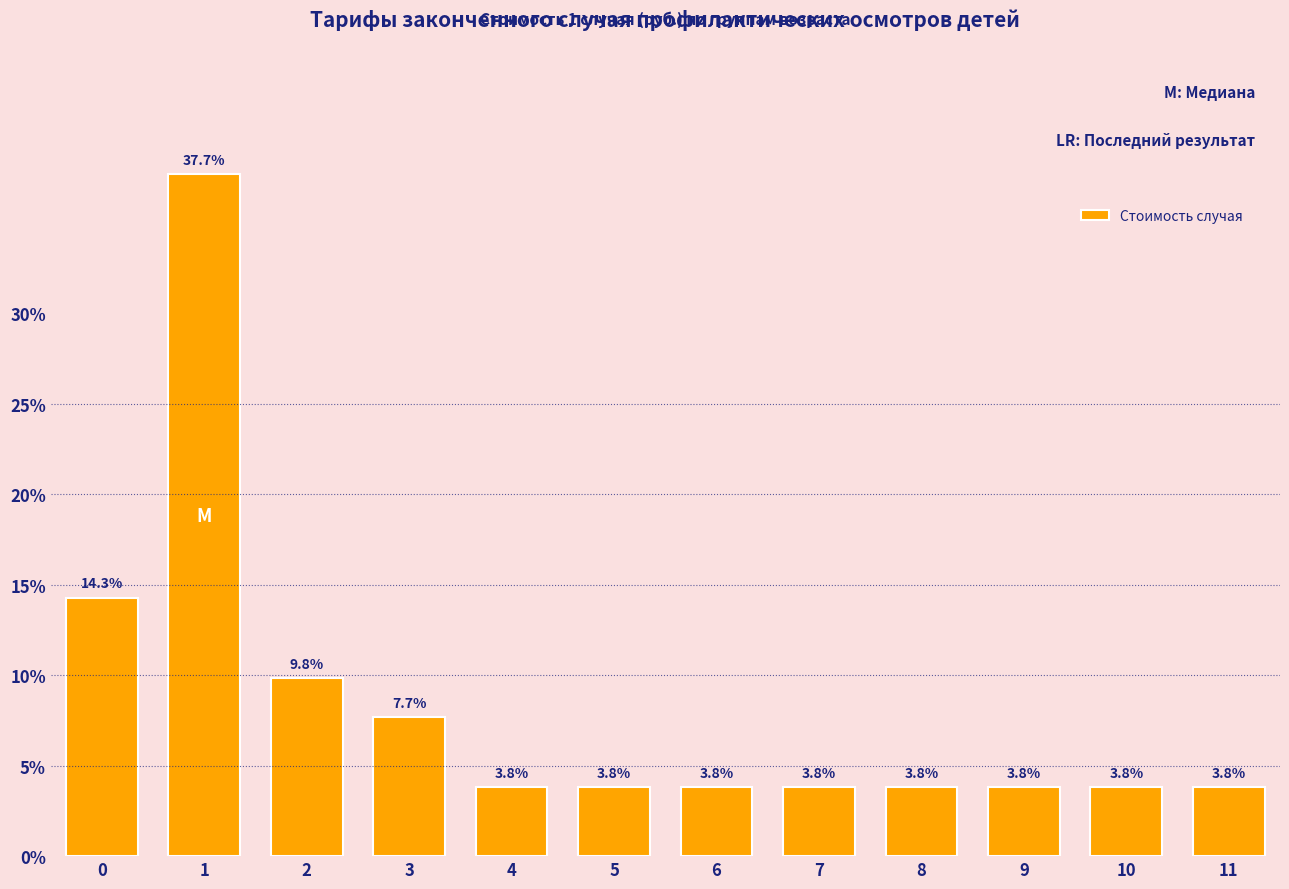

Reading left to right, transcribe all the data shown in this chart.

14.3	37.7	9.8	7.7	3.8	3.8	3.8	3.8	3.8	3.8	3.8	3.8